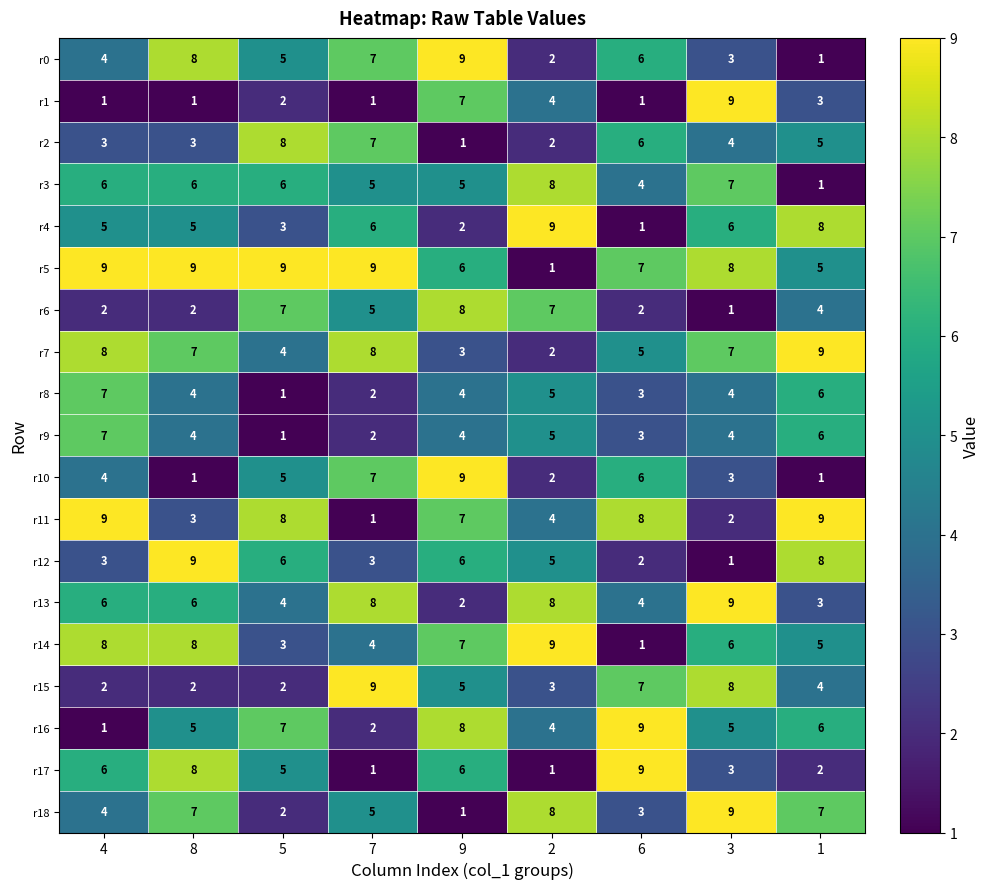

How many data points does each series have?

9